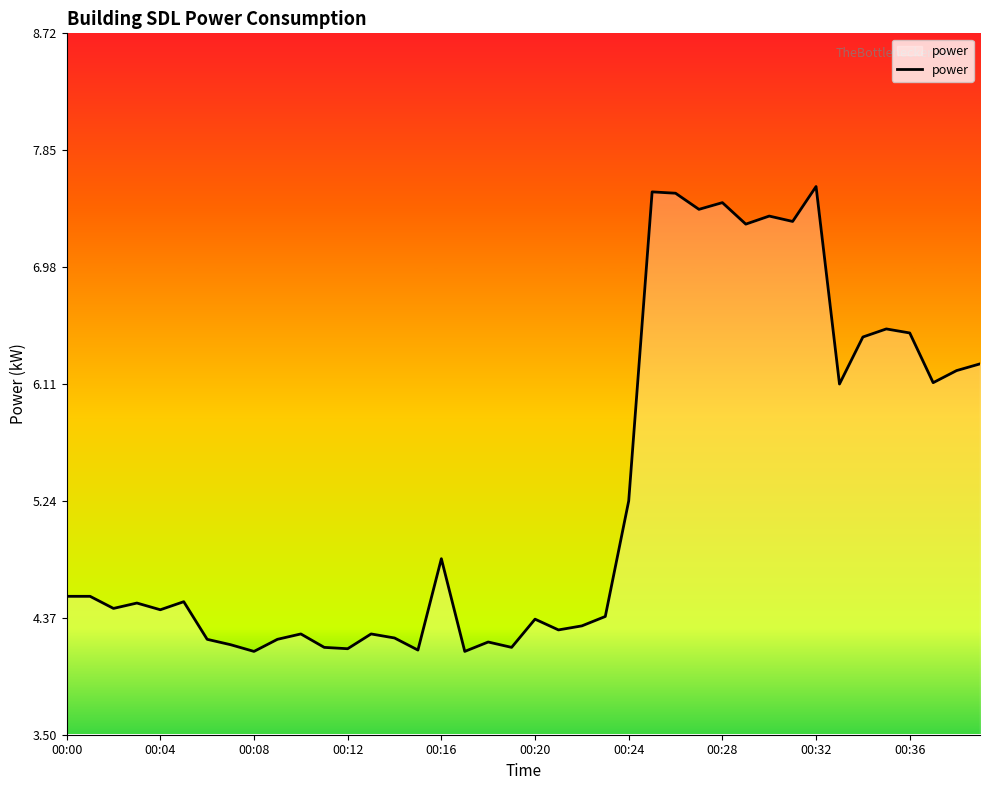

What is the greatest value displayed?

7.6